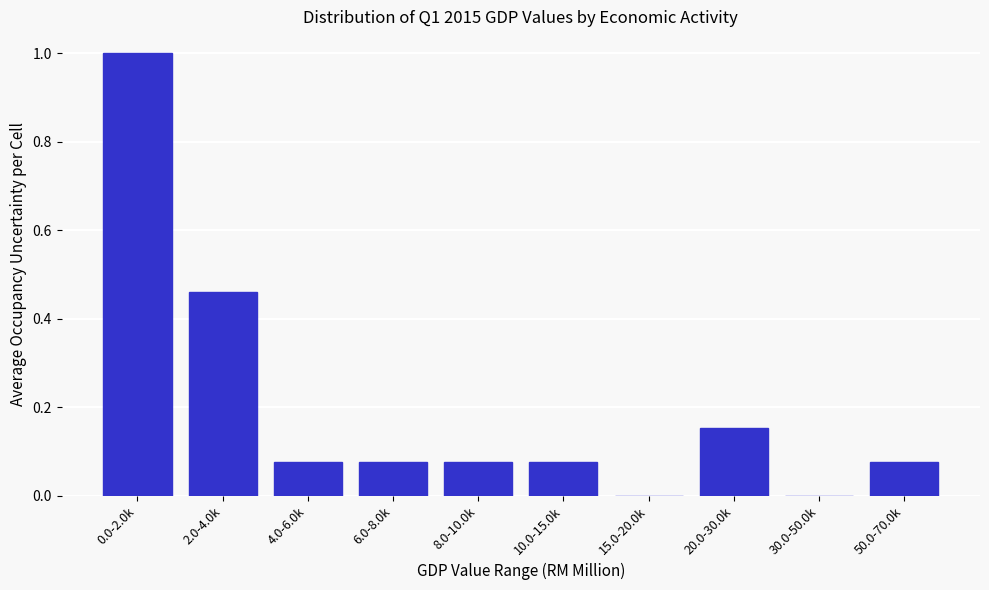

What is the greatest value displayed?

1.0